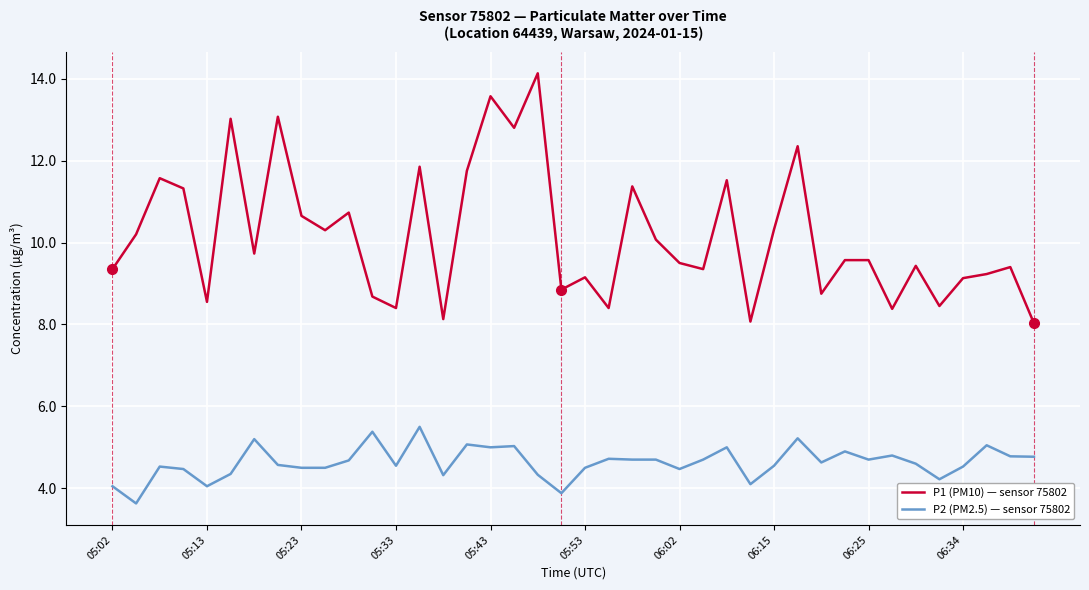

True or false: P2 (PM2.5) — sensor 75802 and P1 (PM10) — sensor 75802 intersect in this chart.

False